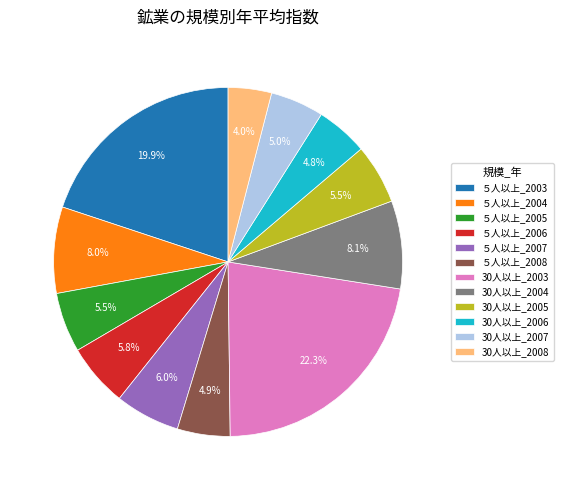

Which category has the biggest portion of the pie?

30人以上_2003